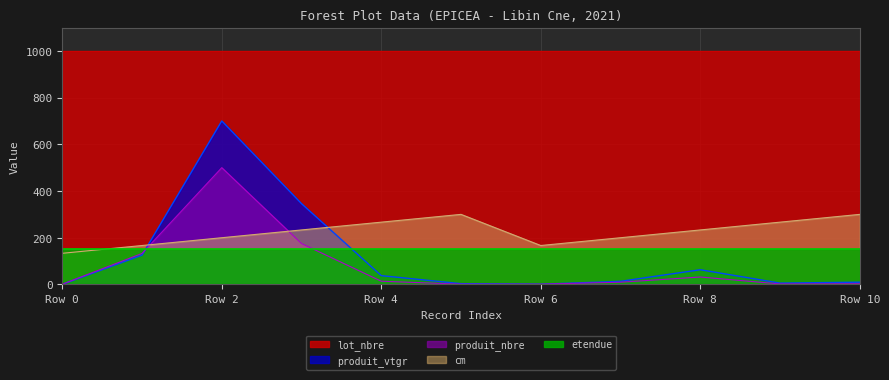

Read the cm value at Row 2.

200.0